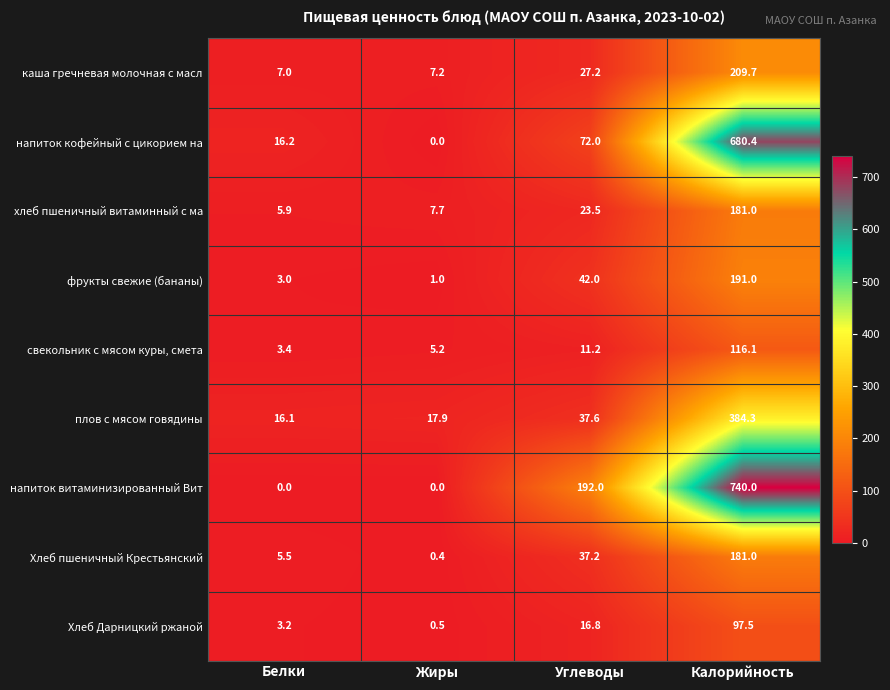

Which label corresponds to the largest value in the chart?

Калорийность